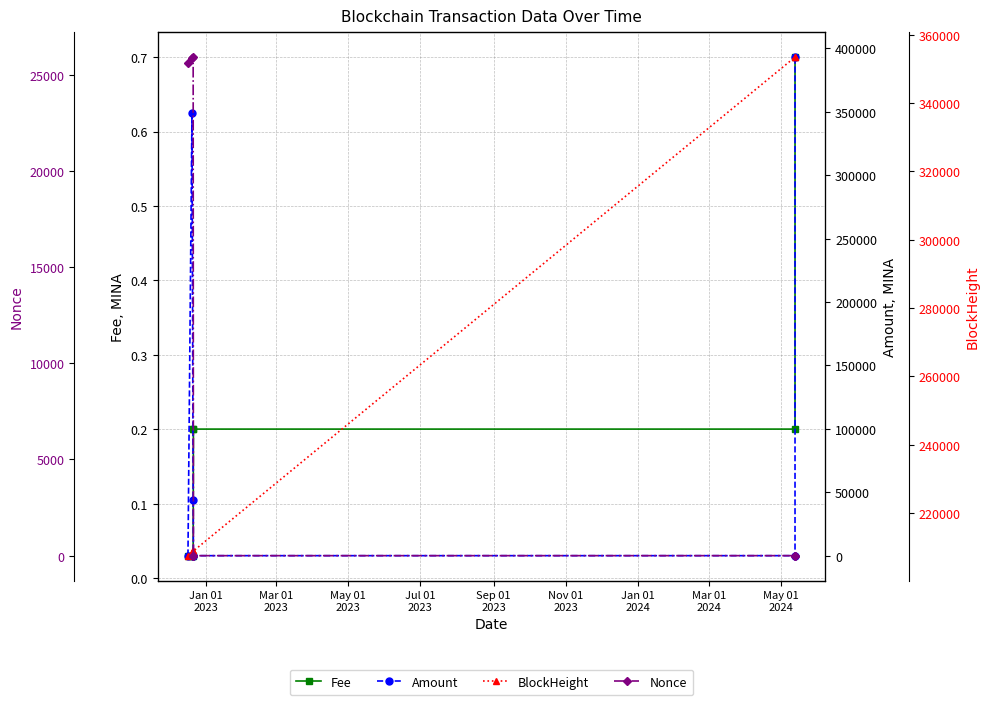

How many interior local valleys does the Amount series have?

1